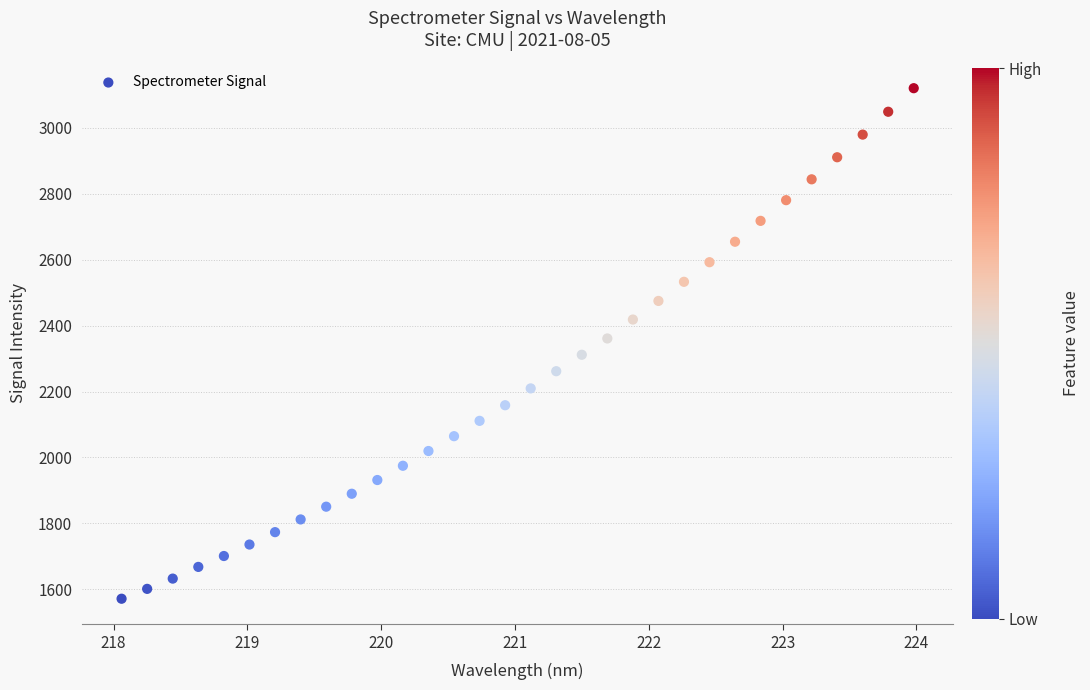

What is the range of Y values (max minus min)?

1549.1